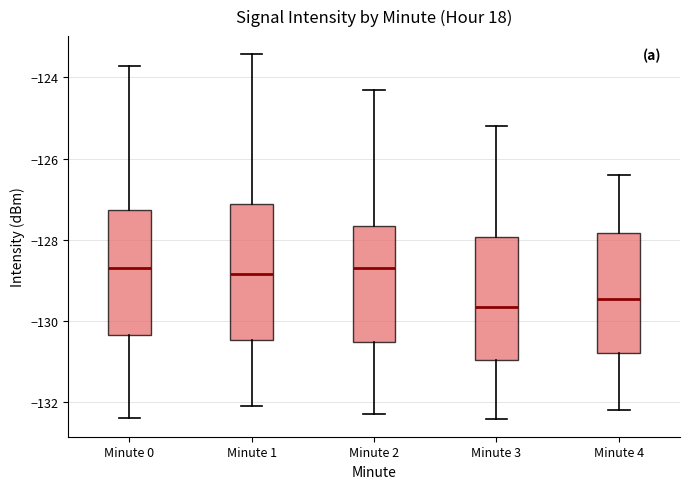

Where is the upper edge of the box for Minute 4 on the y-axis? The values are not printed on the chart, so give them approximately, as read against the axis.

-127.8